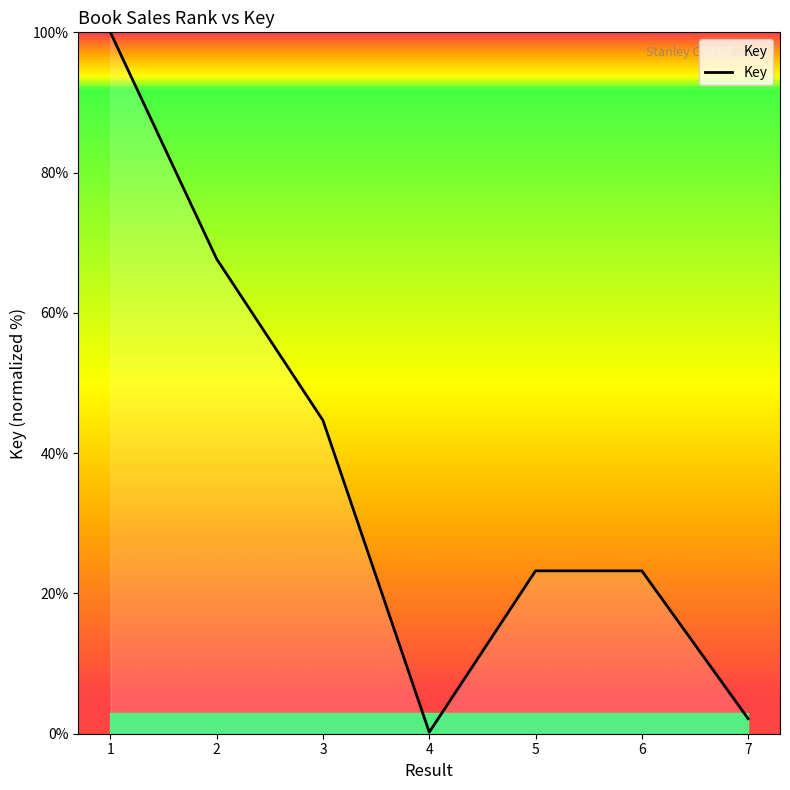

At which label is the value closest to 50?

3